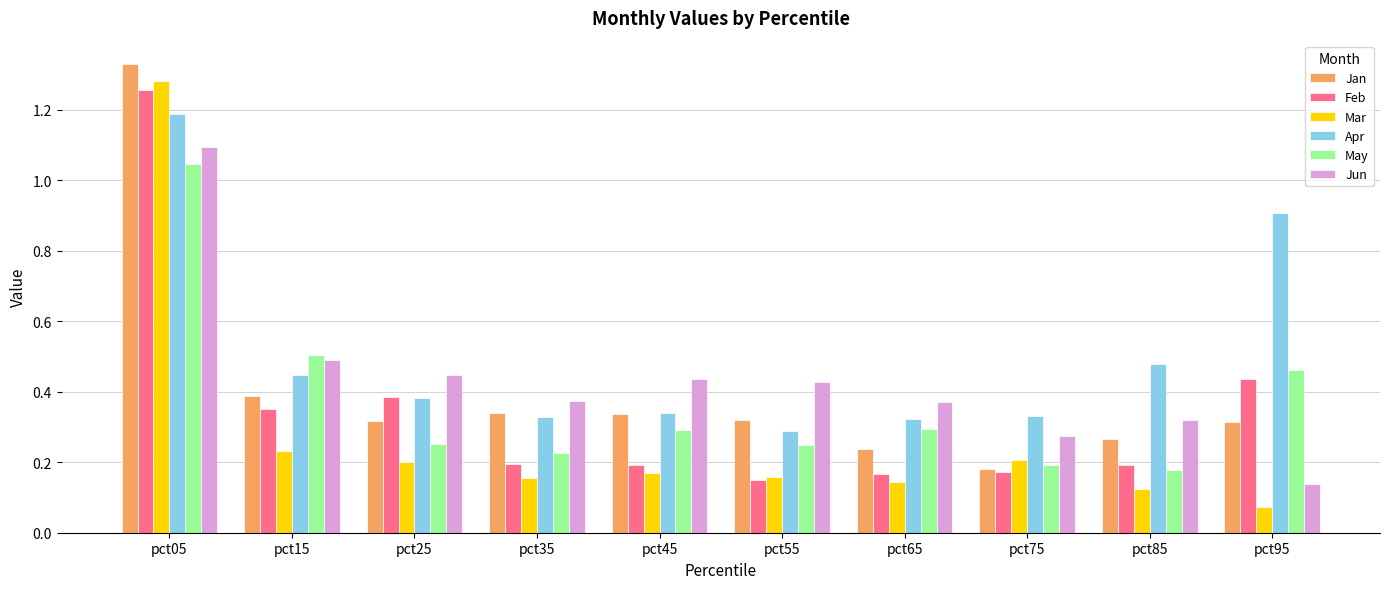

Rank the series by their maximum value, from lowest to highest.

May, Jun, Apr, Feb, Mar, Jan